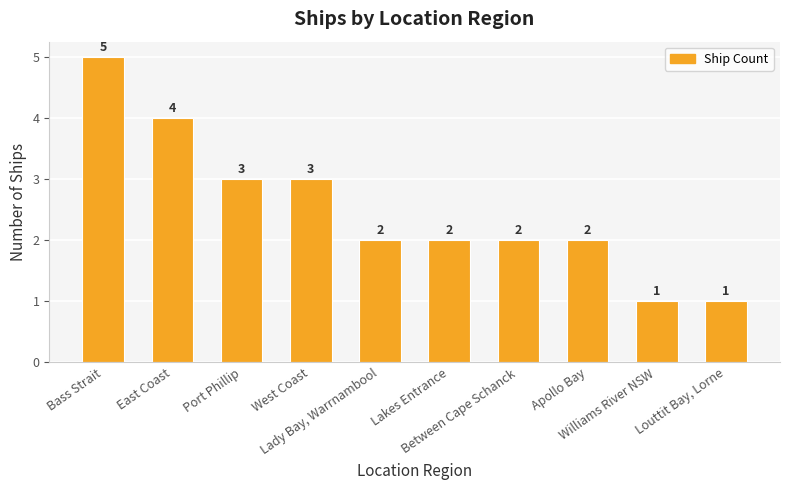

What is the difference between the second highest and minimum values?

3